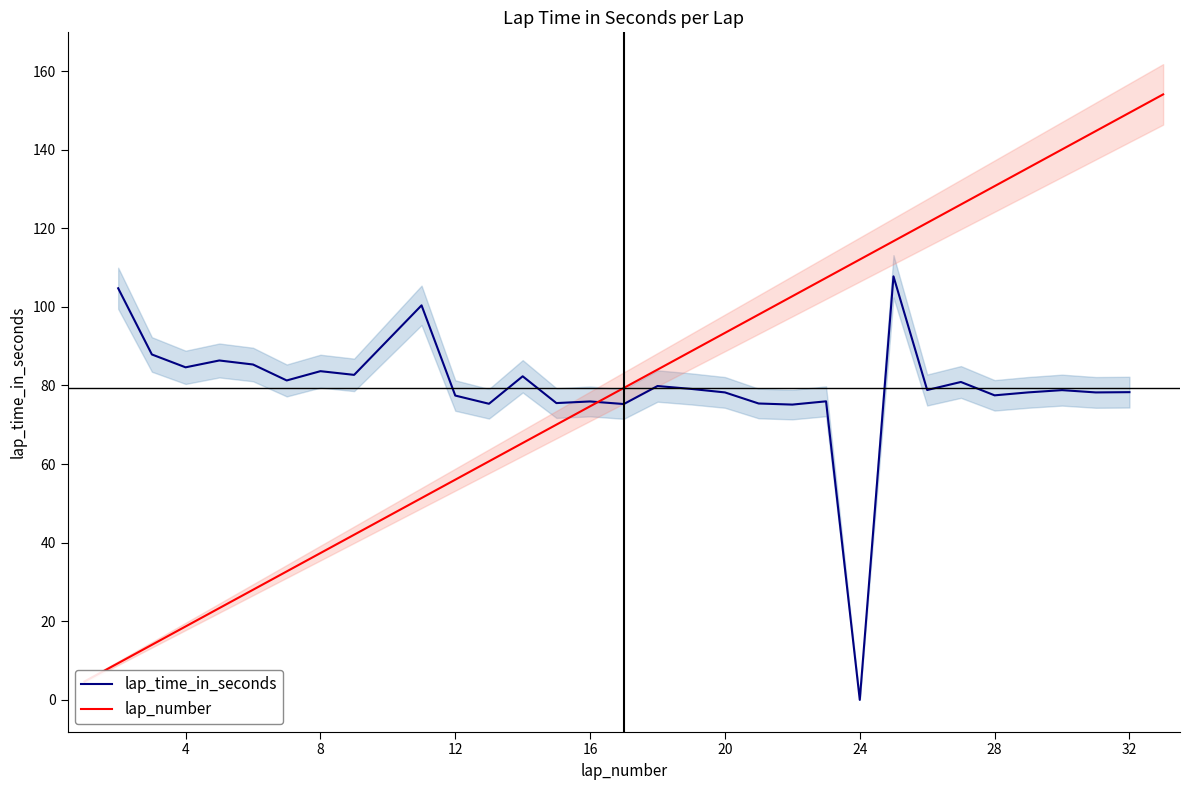

The lap_time_in_seconds series shows 56.0 at 4. True or false?

False